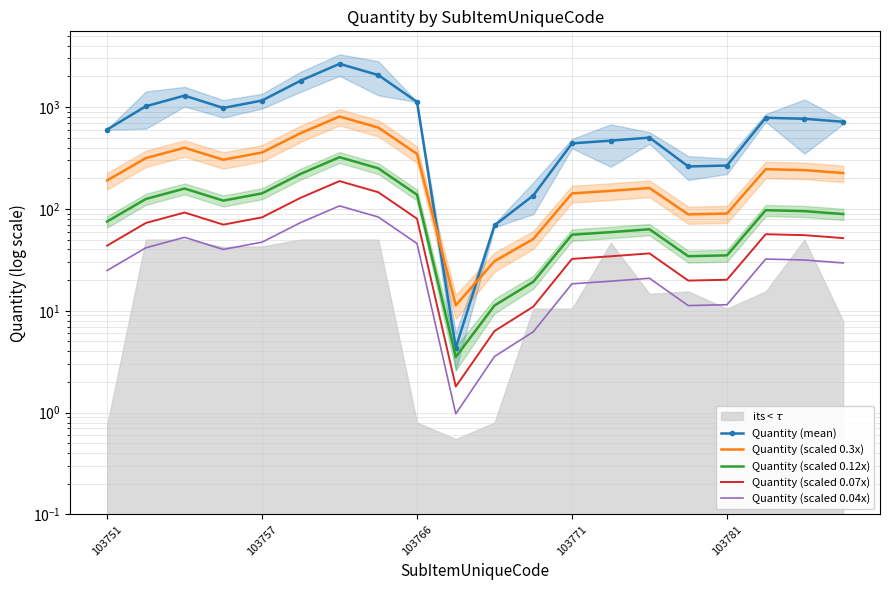

What is the maximum value shown in the chart?

2658.3